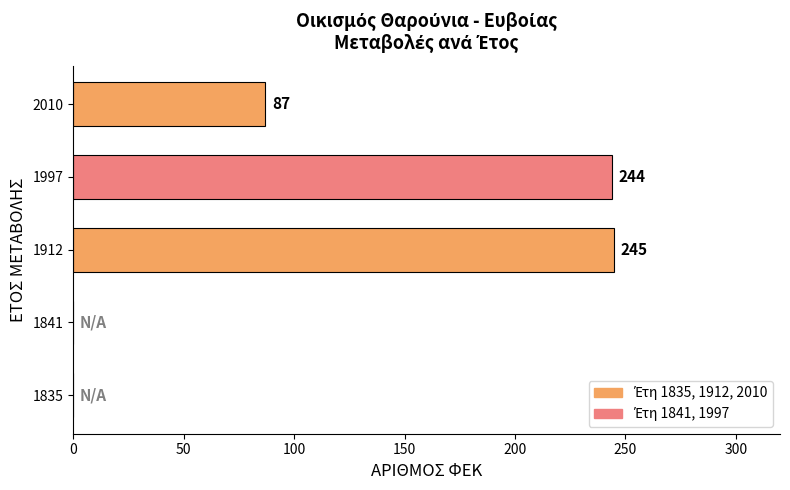

Which has a higher value, 2010 or 1841?

2010